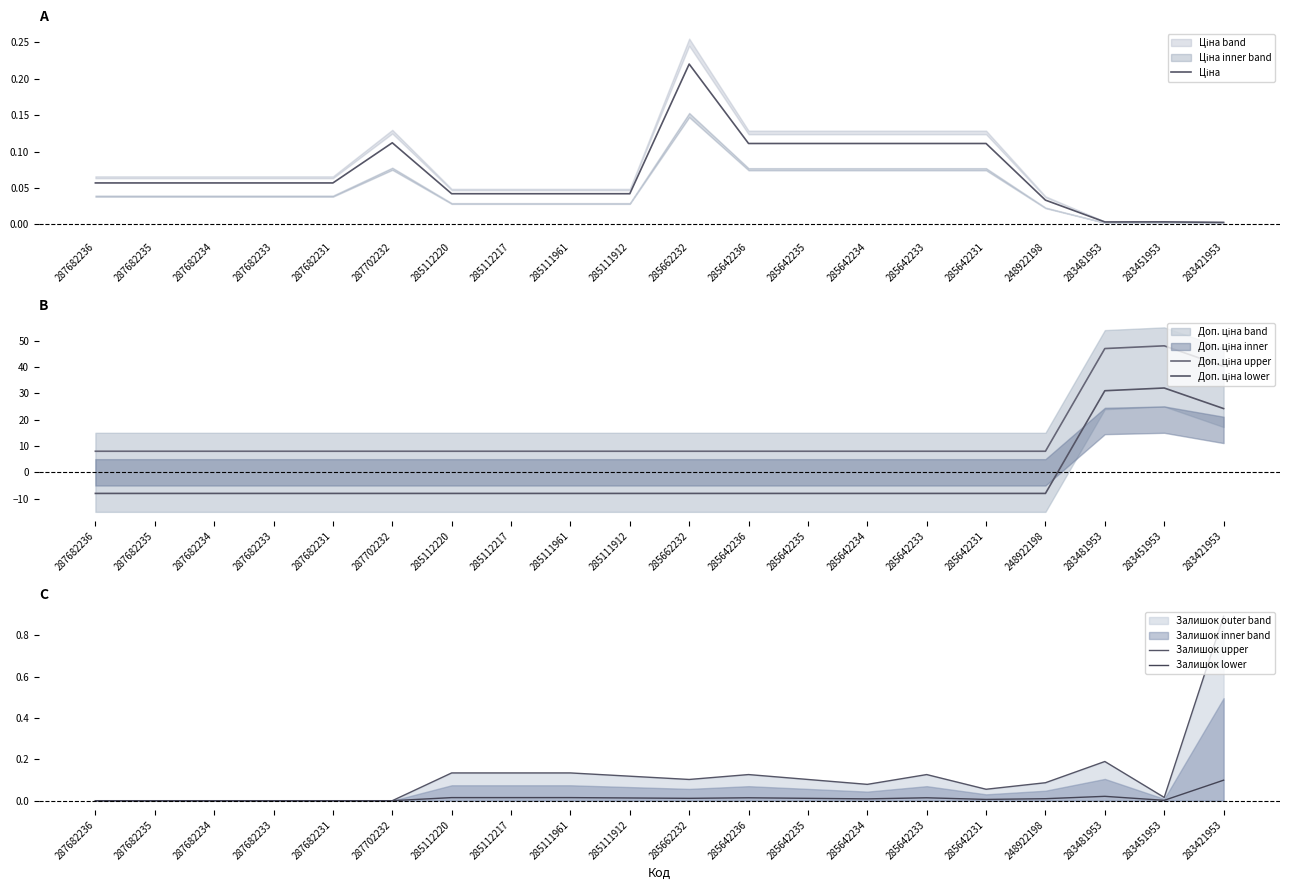

What is the difference between the highest and lowest values at 287702232?

16.0